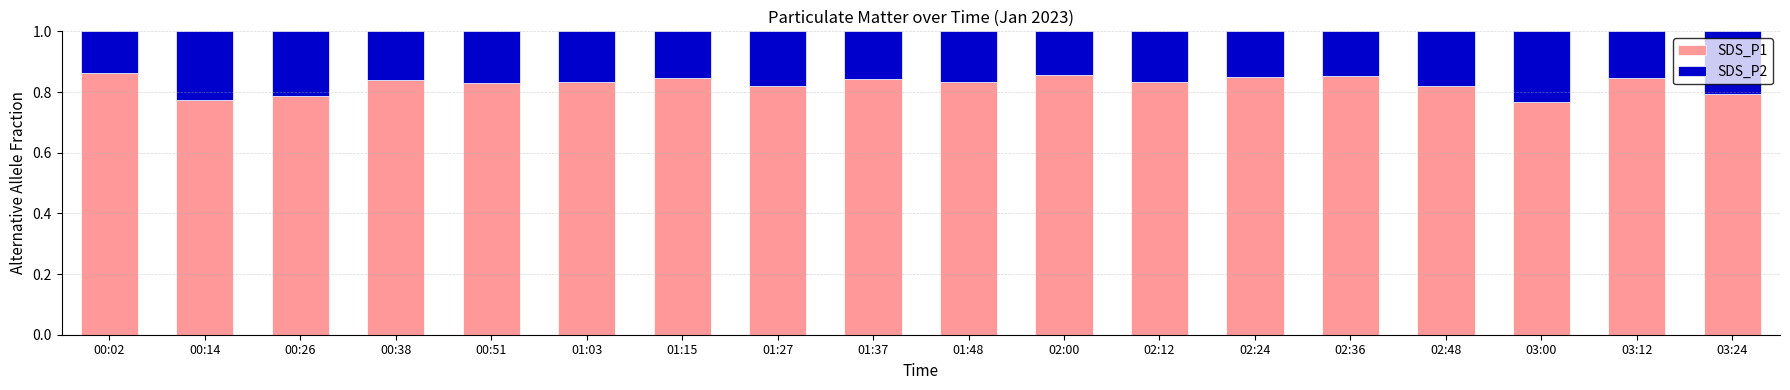

True or false: SDS_P1 has a value of 0.8 at 00:51.

True